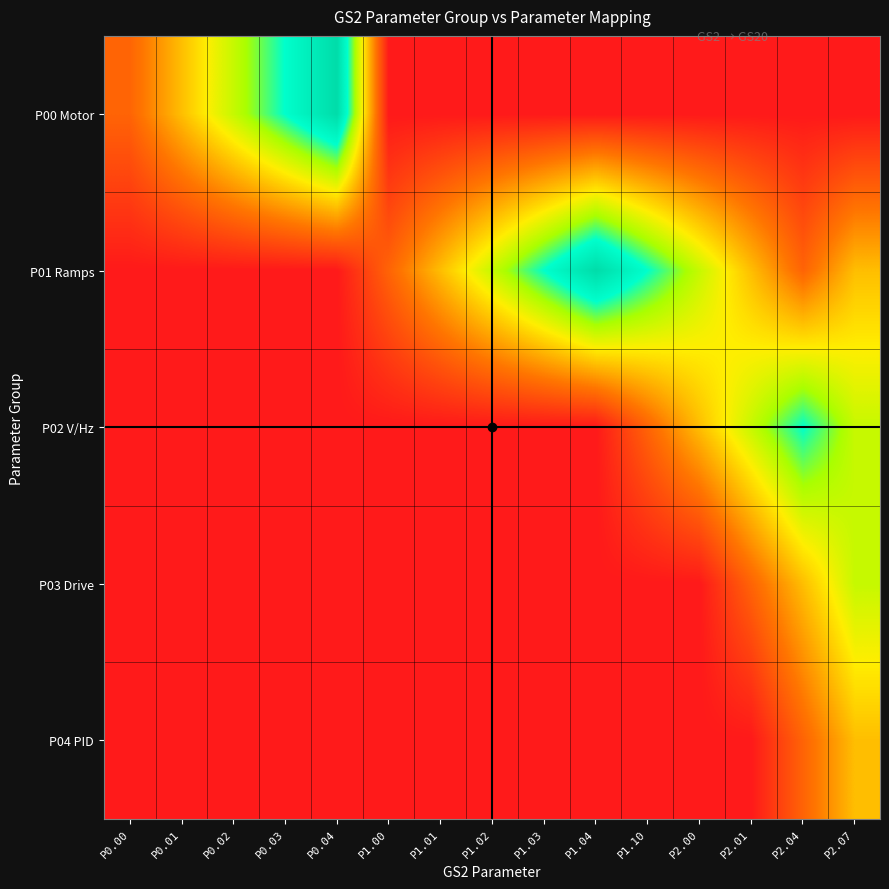

List the series in order of their peak value, highest first.

P00 Motor, P01 Ramps, P02 V/Hz, P03 Drive, P04 PID